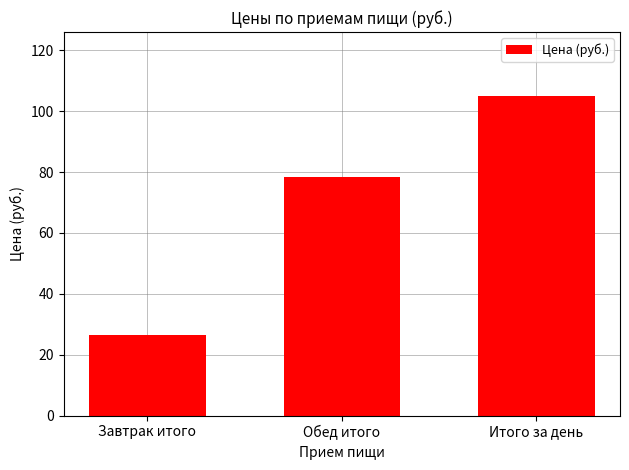

List the labels in order of value, smallest first.

Завтрак итого, Обед итого, Итого за день